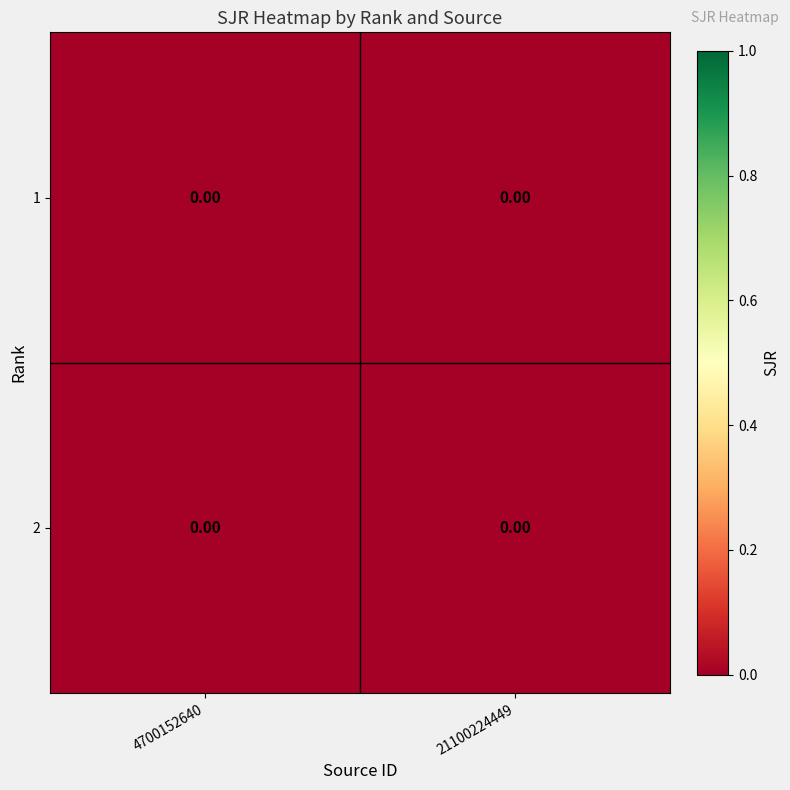

The 2 series shows 0.0 at 4700152640. True or false?

True